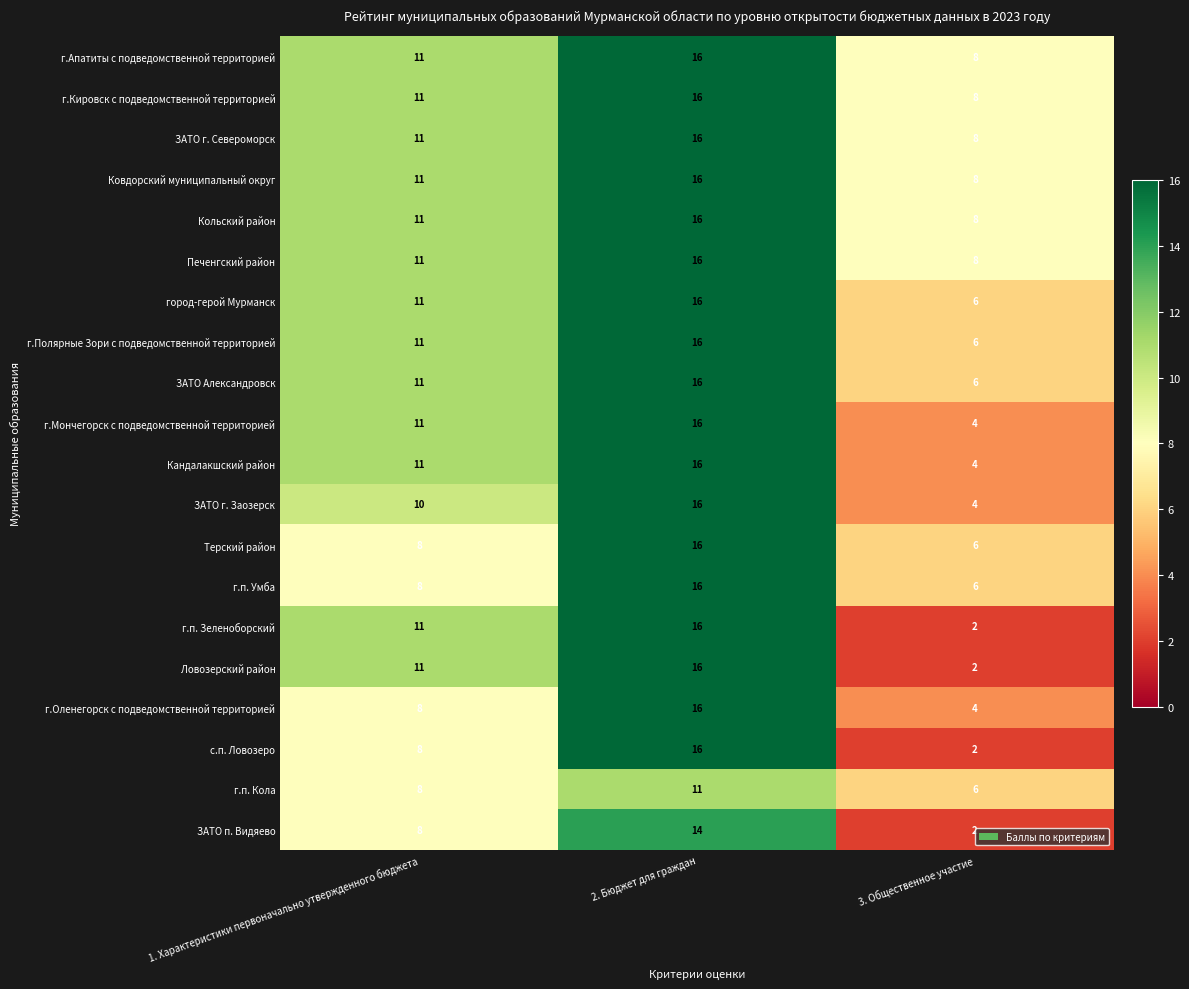

What is the sum of the ЗАТО п. Видяево values at 2. Бюджет для граждан and 1. Характеристики первоначально утвержденного бюджета?

22